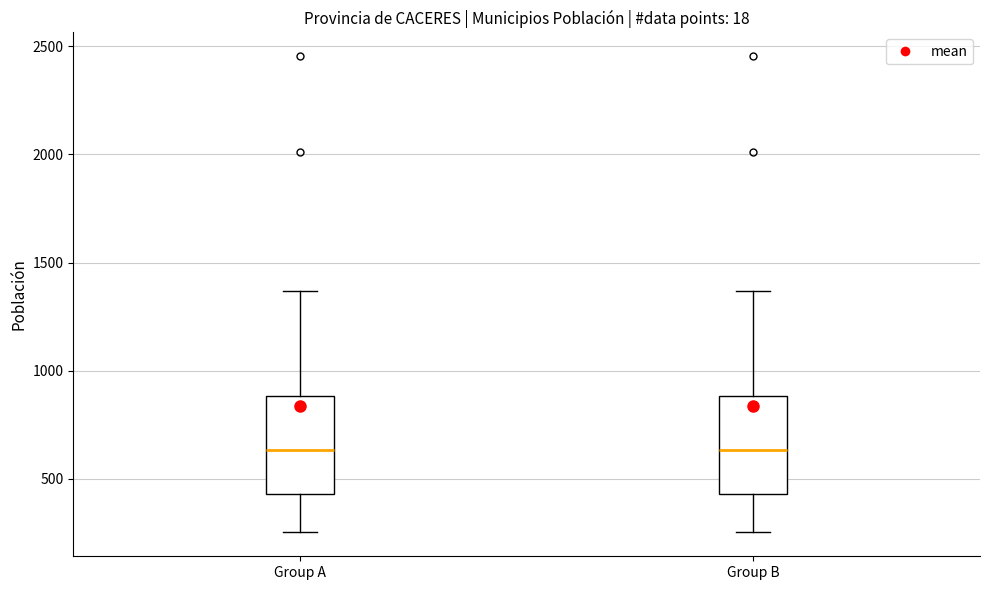

Where does the lower whisker of the box for Group B end on the y-axis? The values are not printed on the chart, so give them approximately, as read against the axis.

250